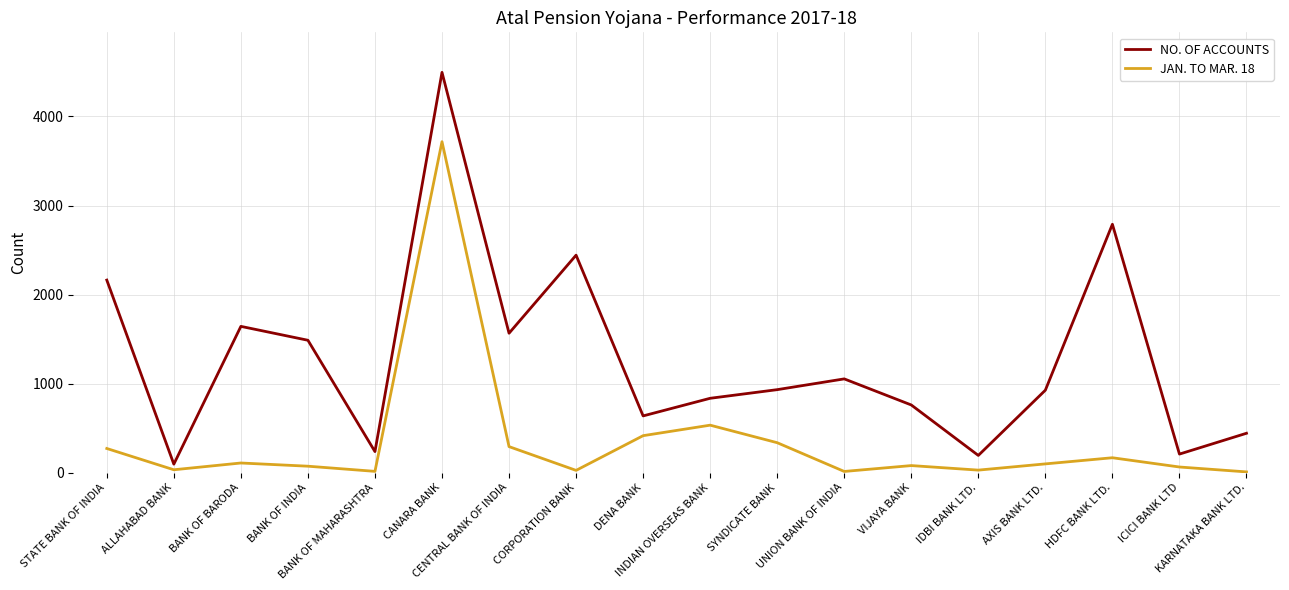

Rank the series at KARNATAKA BANK LTD. from lowest to highest value.

JAN. TO MAR. 18, NO. OF ACCOUNTS